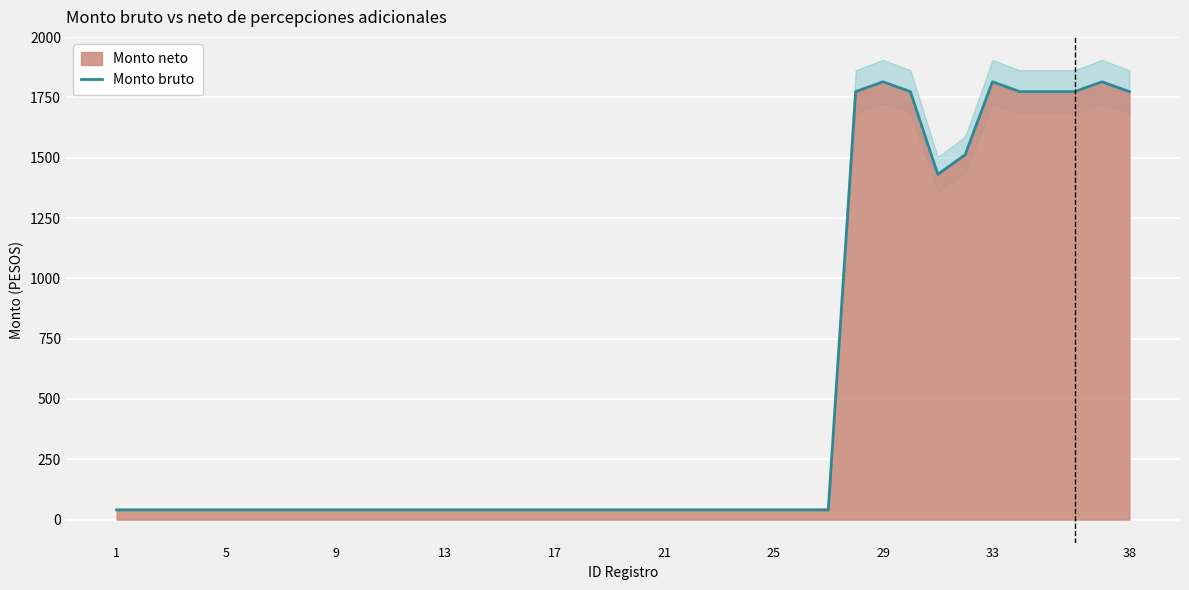

What is the maximum value for Monto bruto?

1814.7